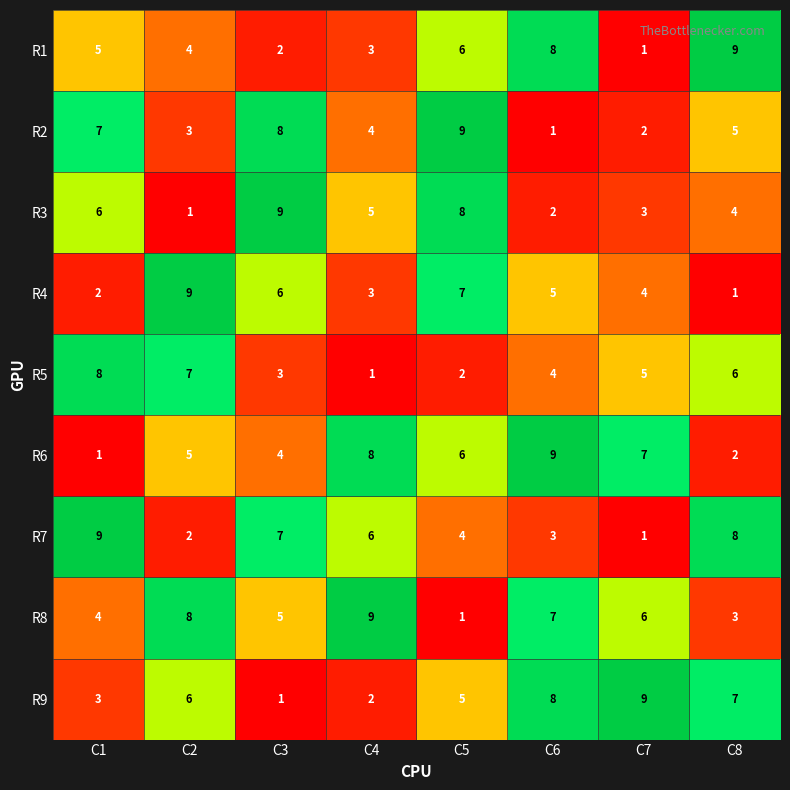

Is it true that R6 equals 0 at C1?

False